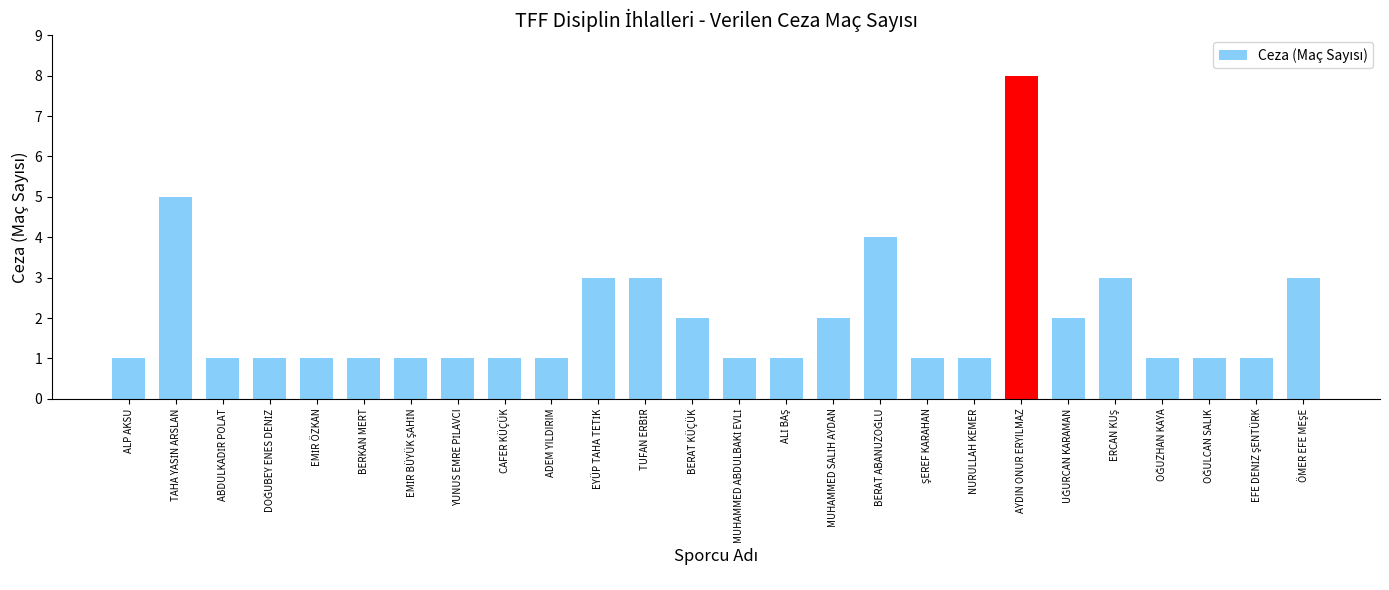

How many bars are there in total?

26